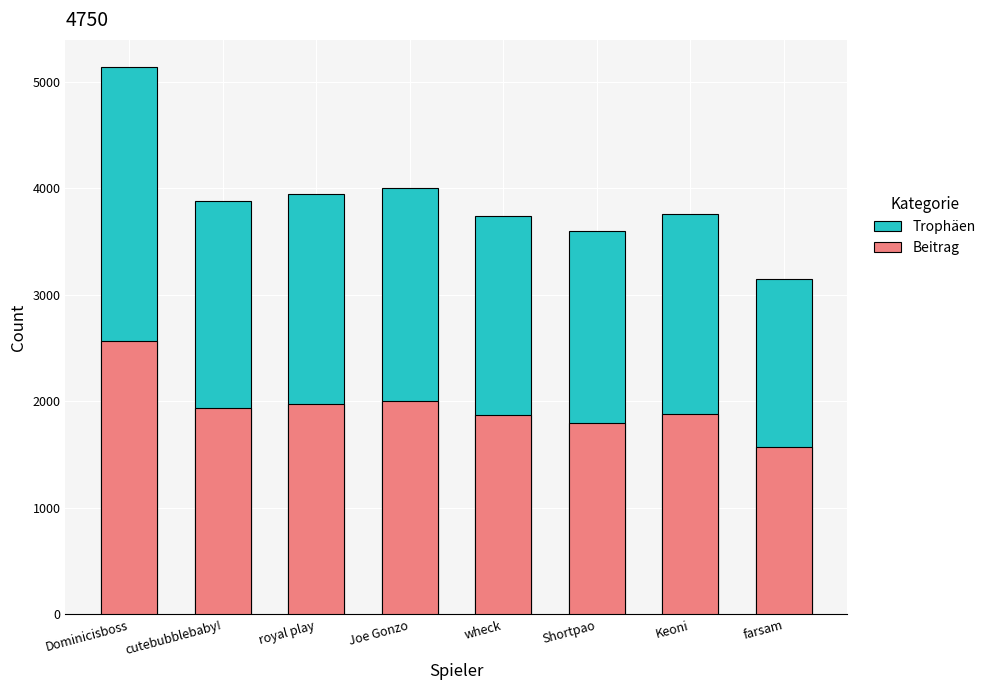

List the series in order of their overall mean, lowest first.

Beitrag, Trophäen